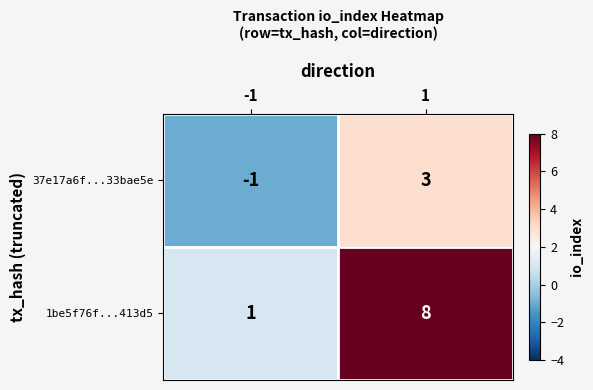

Count the number of categories in the chart.

2